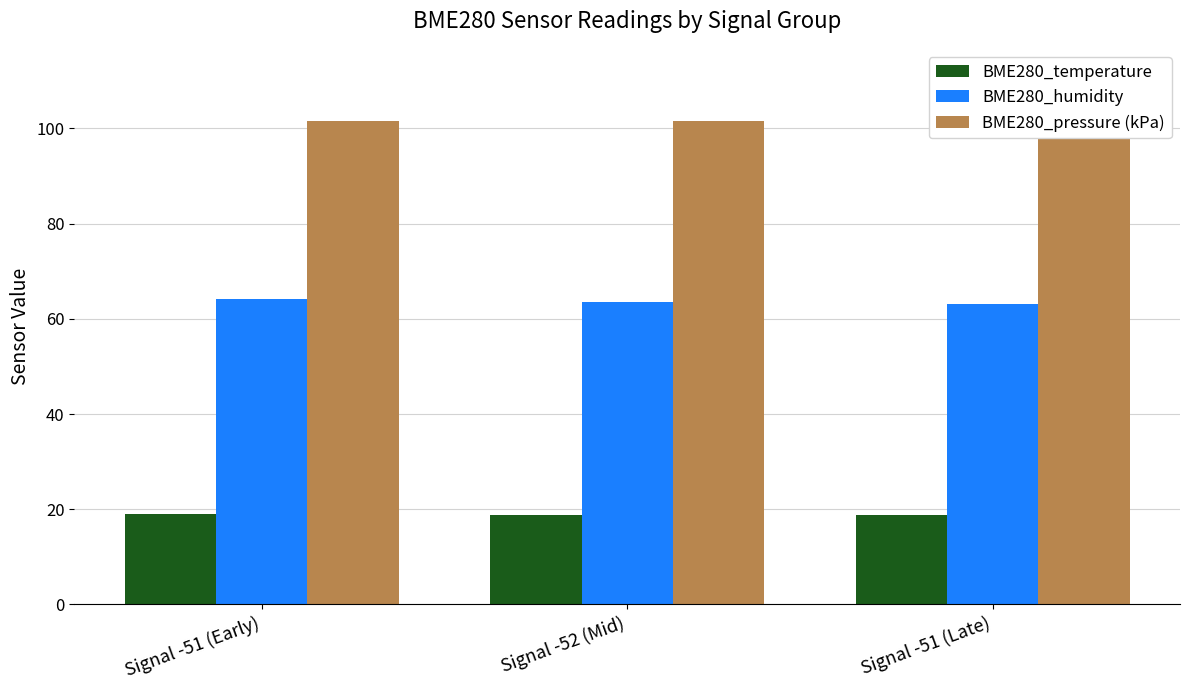

Rank the series at Signal -51 (Early) from highest to lowest value.

BME280_pressure (kPa), BME280_humidity, BME280_temperature